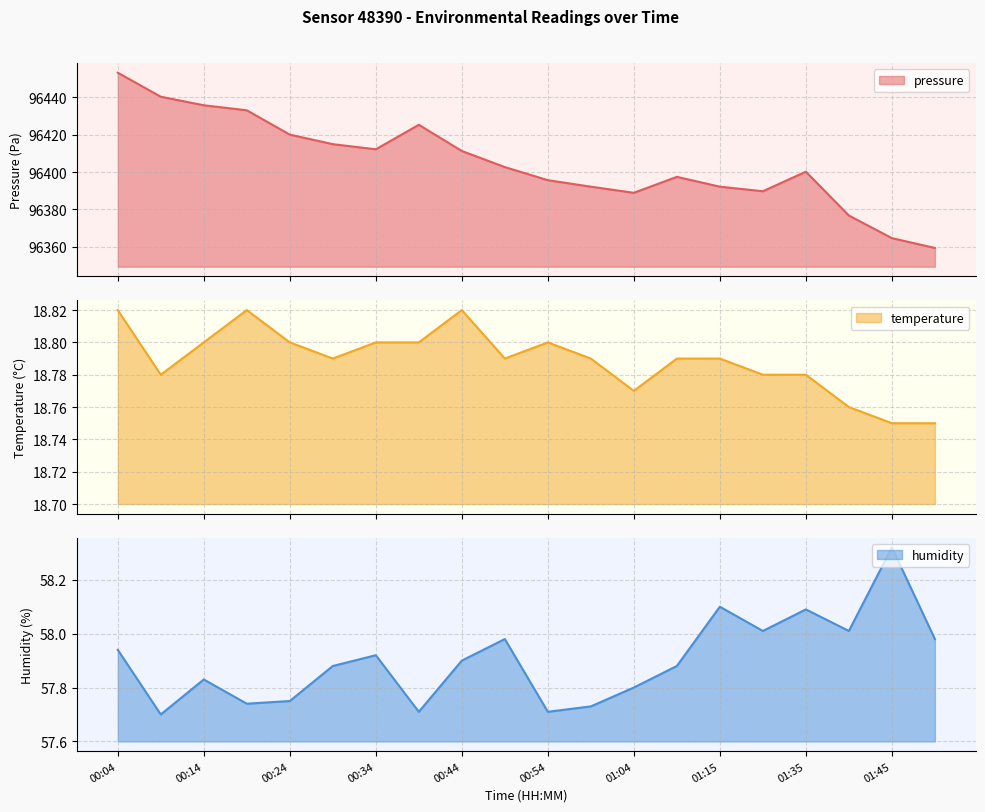

Where is the first local maximum for pressure?

00:39